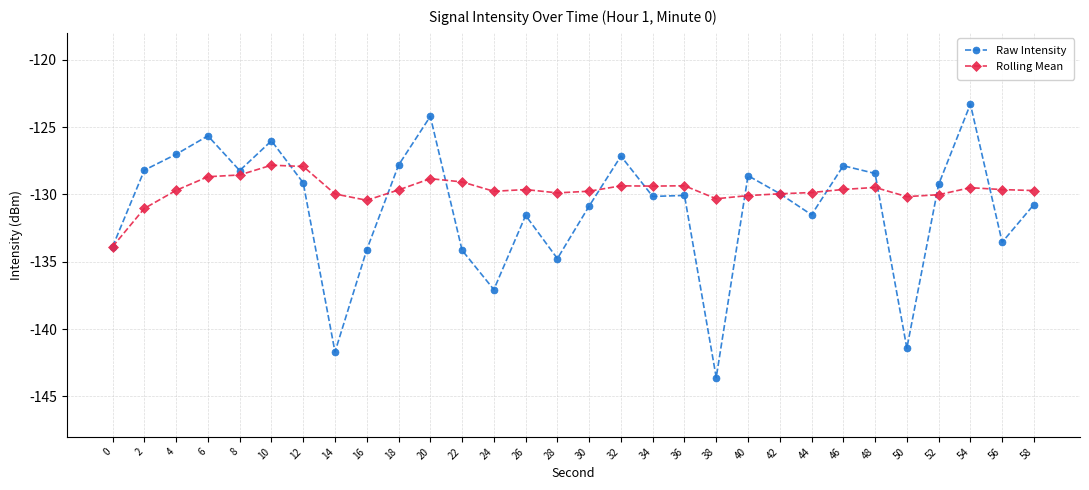

What value does the Rolling Mean series have at 46?

-129.6